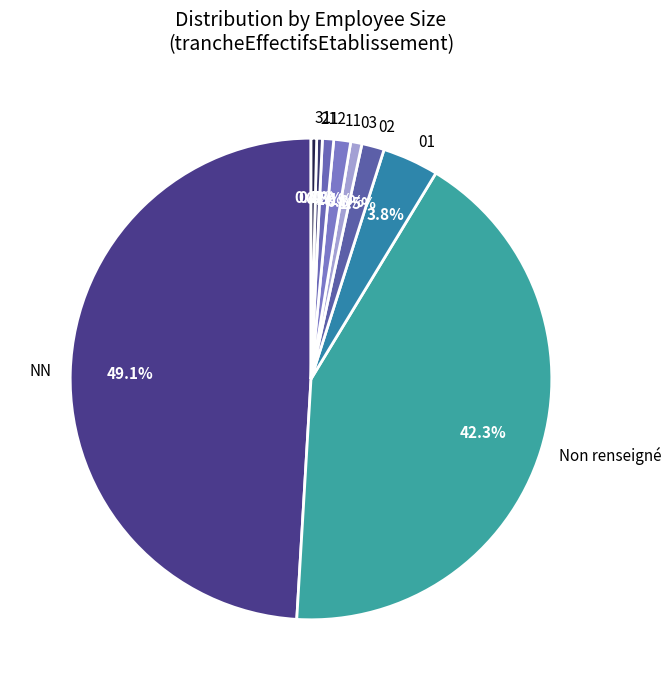

What is the total percentage of 21 and 01?

4.2%